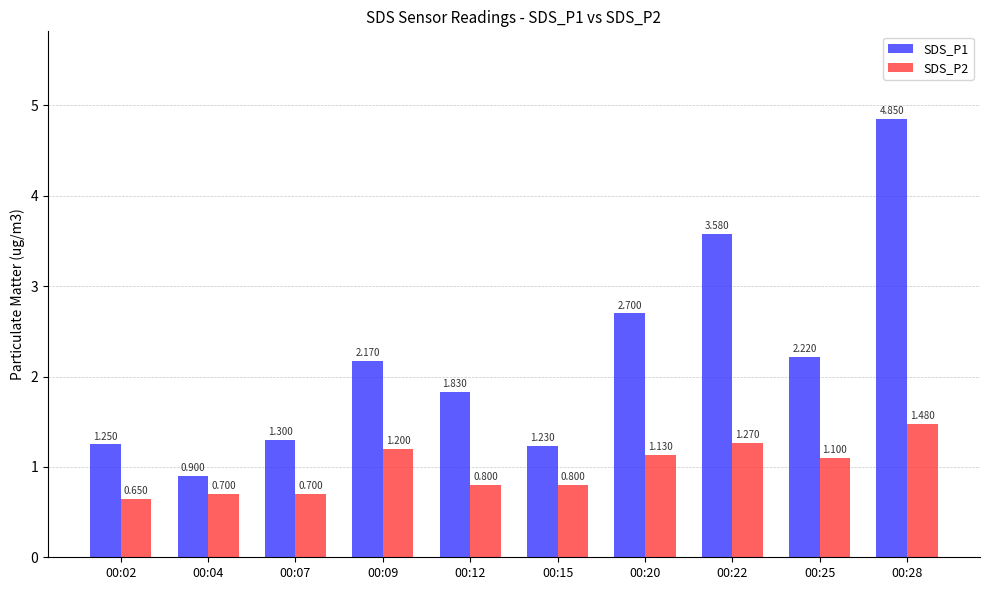

What is the sum of the SDS_P1 values at 00:02 and 00:20?

4.0